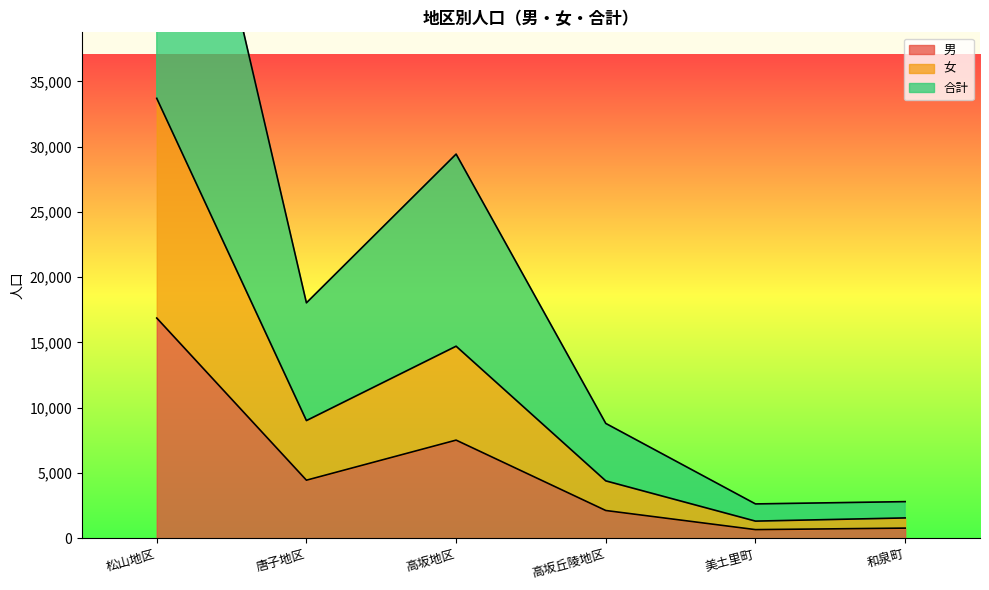

At which category does 女 reach its first local peak?

高坂地区